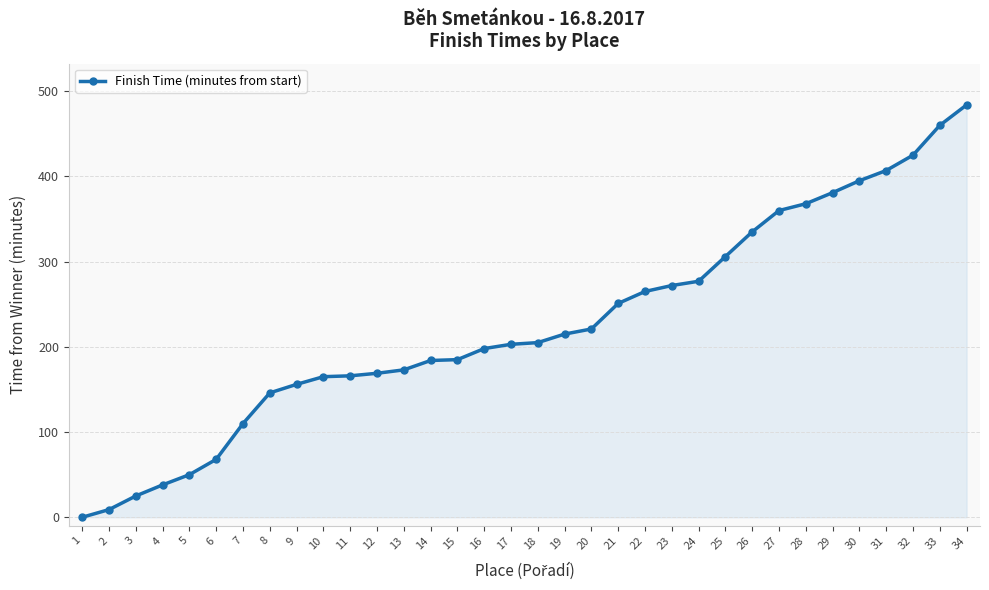

How many series are shown in this chart?

1